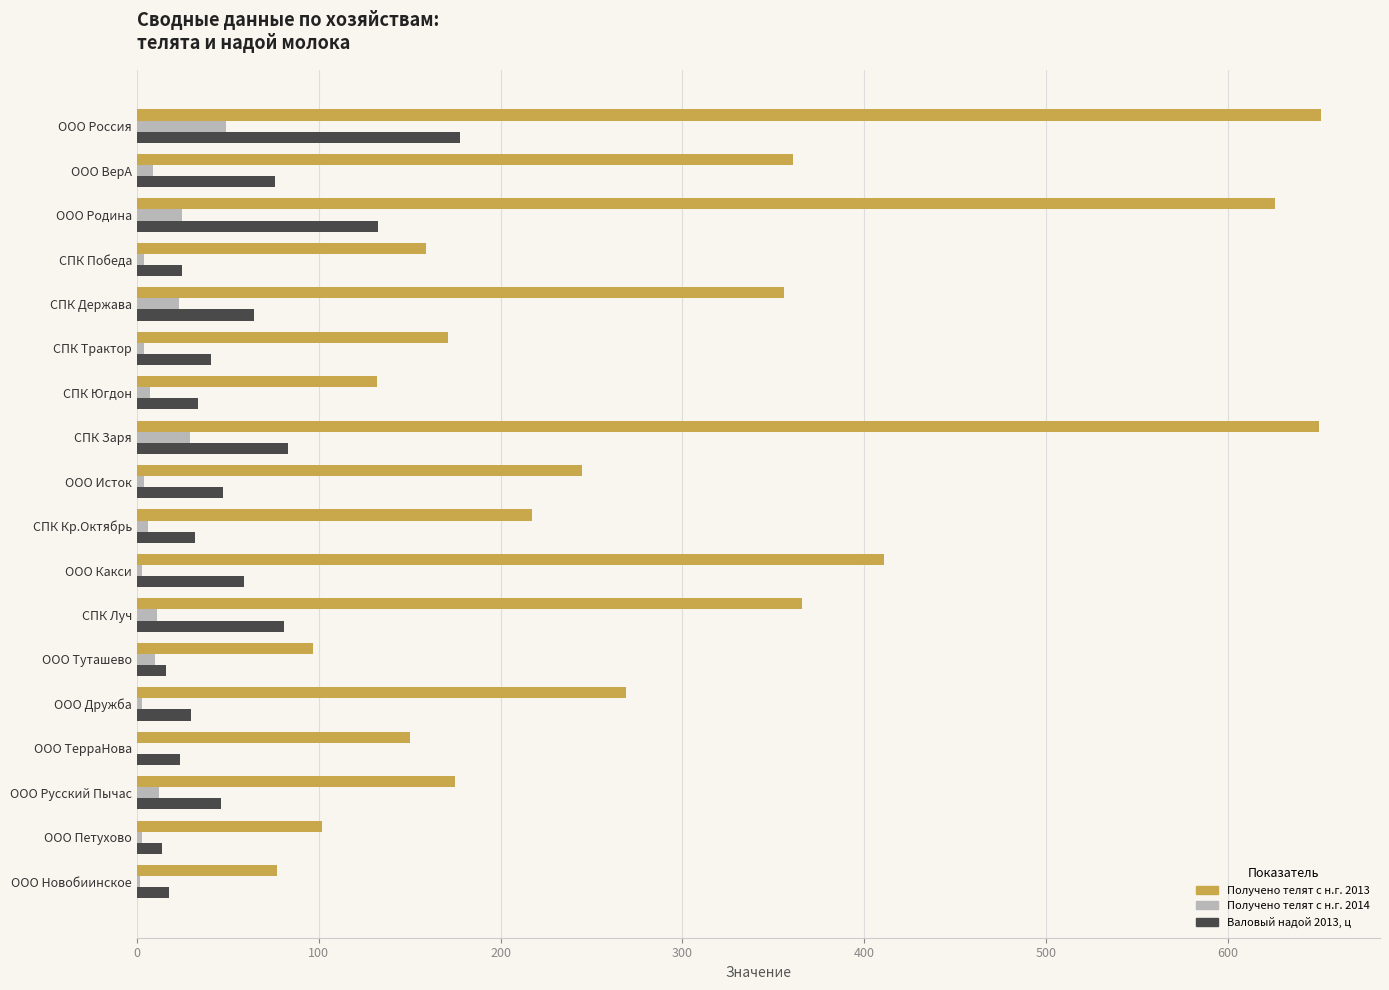

Is the value of Получено телят с н.г. 2013 at ООО Какси greater than the value of Получено телят с н.г. 2014 at ООО Туташево?

Yes